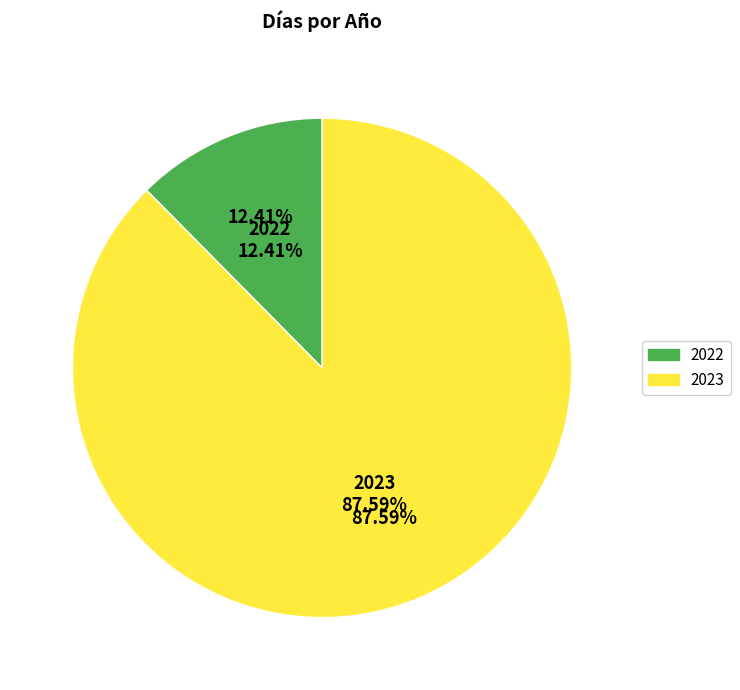

The 2022 slice represents 12% of the pie. True or false?

True